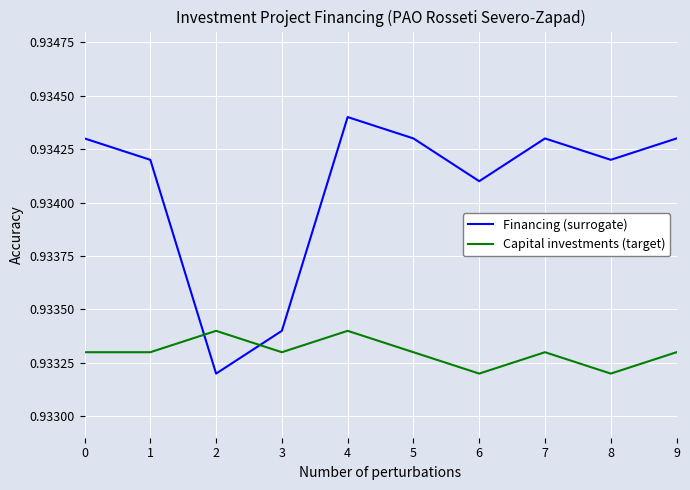

Is the value of Capital investments (target) at 9 greater than the value of Financing (surrogate) at 8?

No